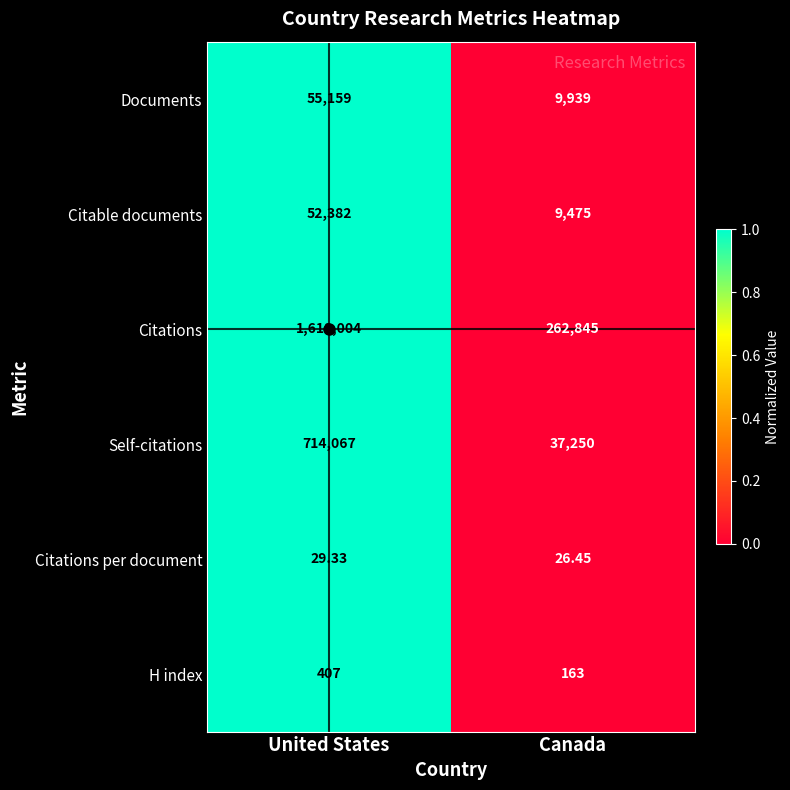

At which category is the sum across all series the highest?

United States